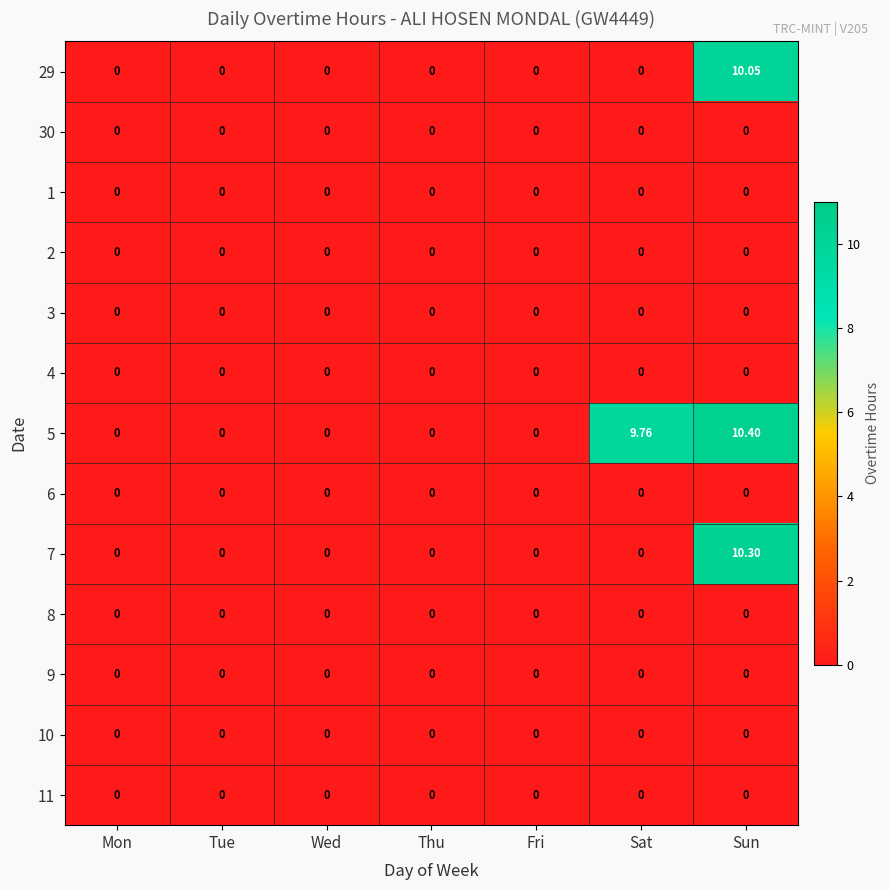

At how many categories does at least one series exceed 7?

2